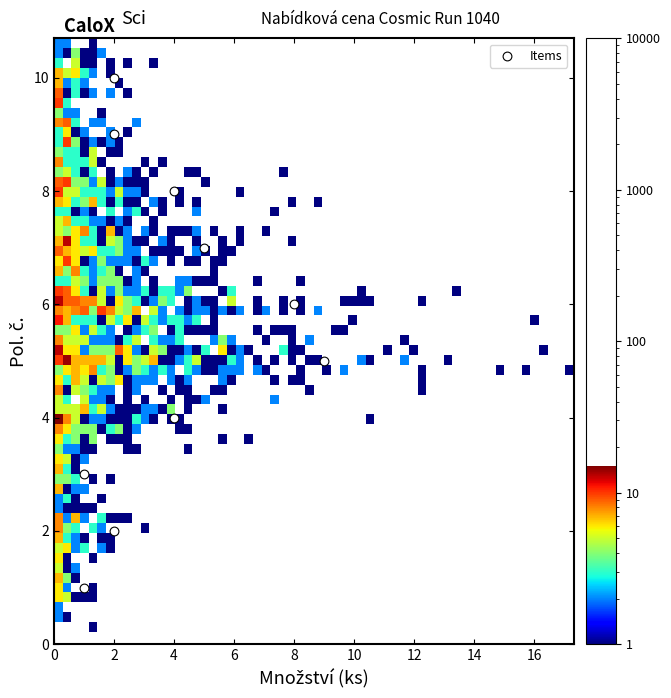

What is the average X value?

4